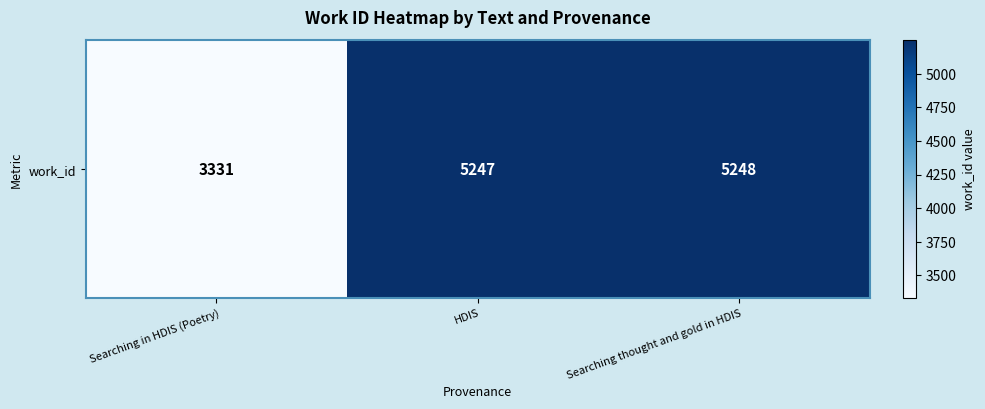

At which label does the data first exceed 5247?

Searching thought and gold in HDIS